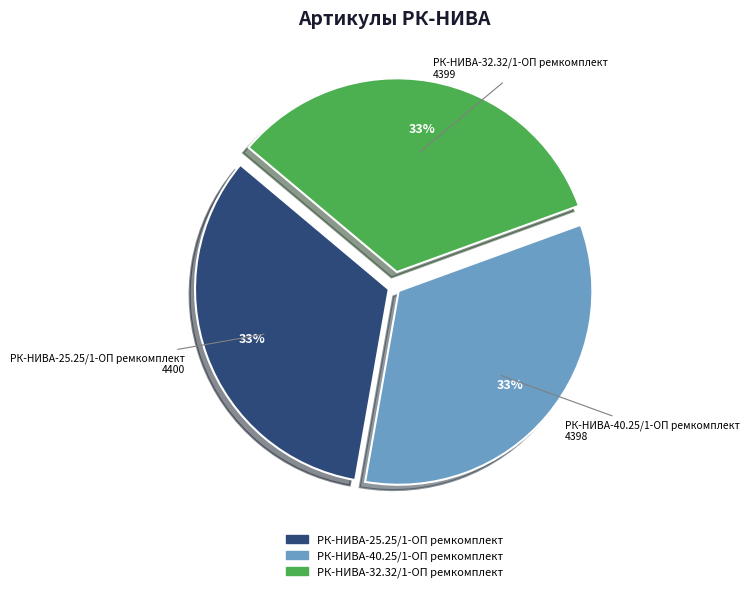

Approximately how many times larger is the value at РК-НИВА-32.32/1-ОП ремкомплект compared to РК-НИВА-25.25/1-ОП ремкомплект?

1.0